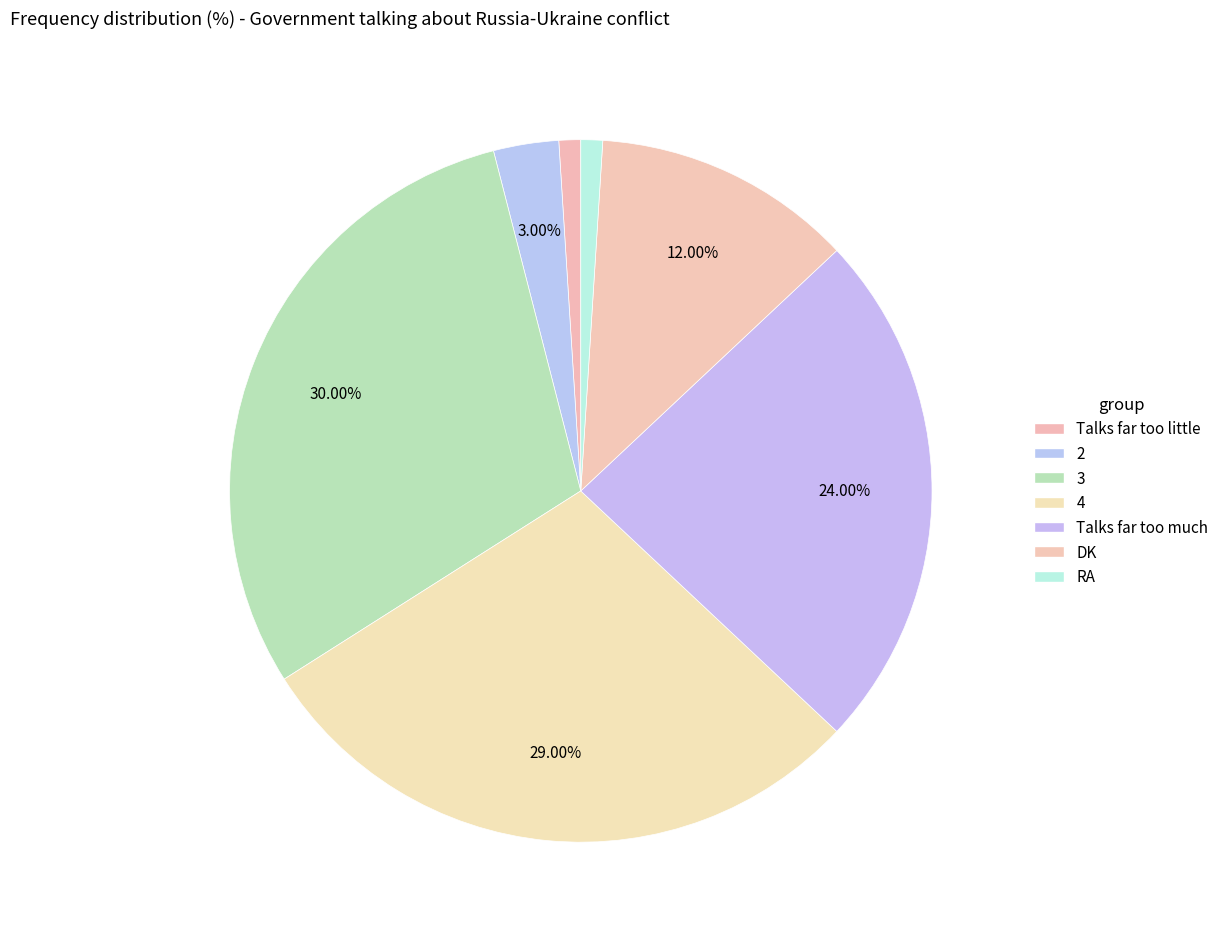

The 3 slice represents 44% of the pie. True or false?

False